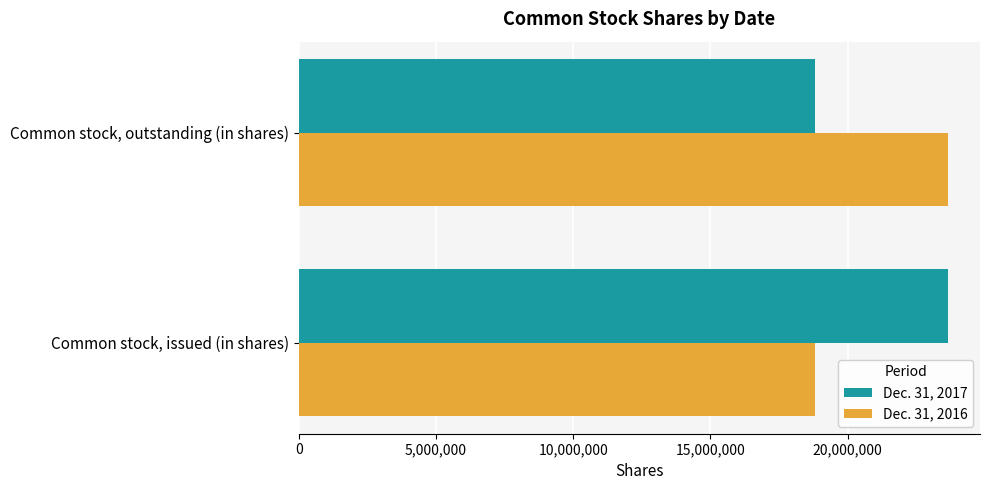

What are all the series names shown in the legend?

Dec. 31, 2017, Dec. 31, 2016